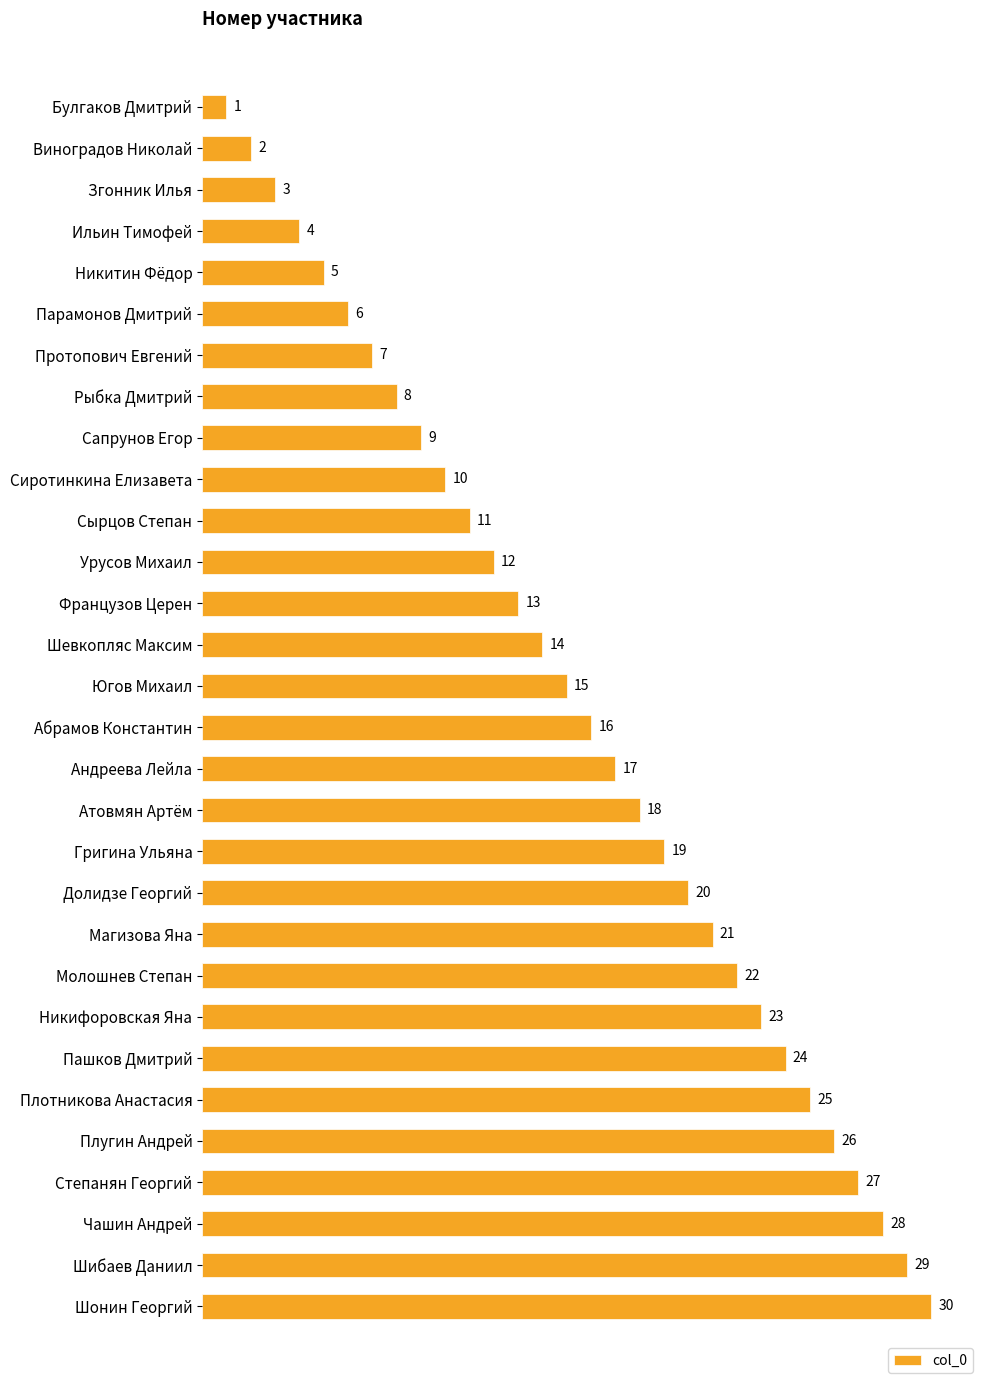

Rank the categories by value from highest to lowest.

Шонин Георгий, Шибаев Даниил, Чашин Андрей, Степанян Георгий, Плугин Андрей, Плотникова Анастасия, Пашков Дмитрий, Никифоровская Яна, Молошнев Степан, Магизова Яна, Долидзе Георгий, Григина Ульяна, Атовмян Артём, Андреева Лейла, Абрамов Константин, Югов Михаил, Шевкопляс Максим, Французов Церен, Урусов Михаил, Сырцов Степан, Сиротинкина Елизавета, Сапрунов Егор, Рыбка Дмитрий, Протопович Евгений, Парамонов Дмитрий, Никитин Фёдор, Ильин Тимофей, Згонник Илья, Виноградов Николай, Булгаков Дмитрий